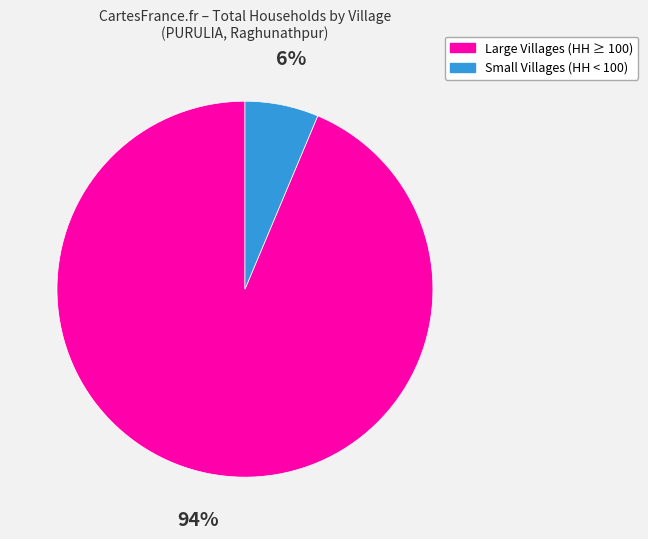

What is the smallest slice in the pie chart?

Small Villages (HH < 100)